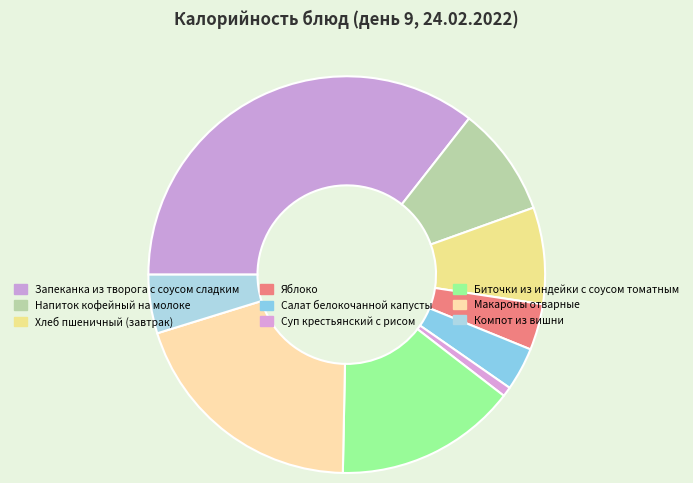

Which category has the biggest portion of the pie?

Запеканка из творога с соусом сладким